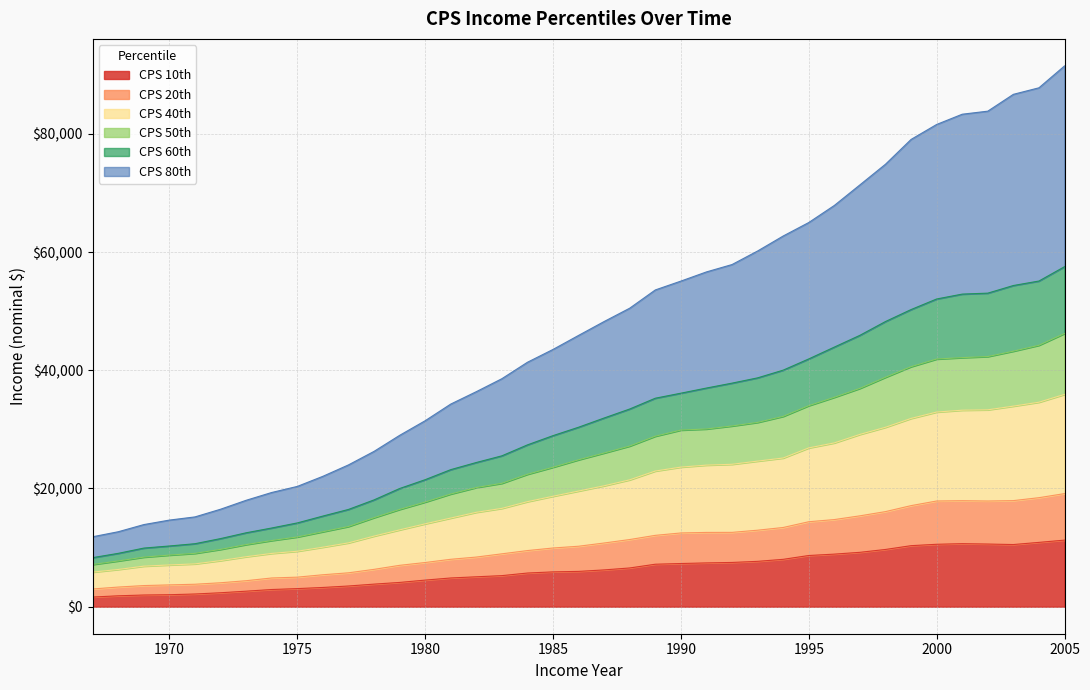

What is the maximum value shown in the chart?

91499.5